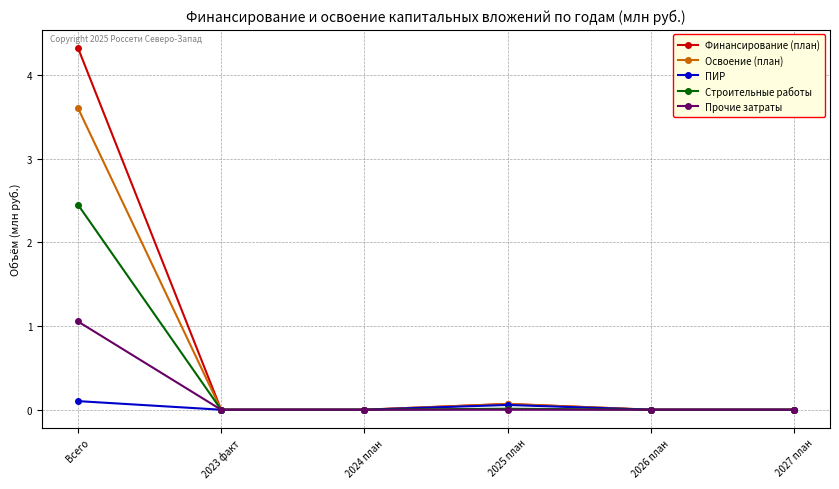

The value of Прочие затраты at 2024 план is -0.7. True or false?

False